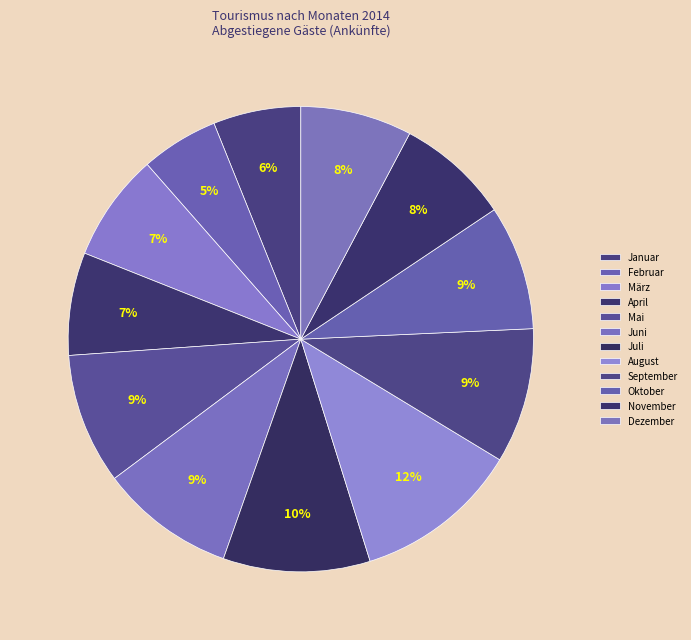

Which category has the biggest portion of the pie?

August